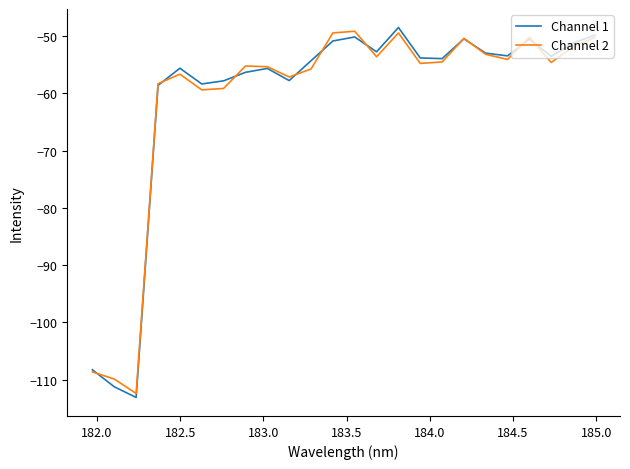

Does the chart have visible grid lines?

No